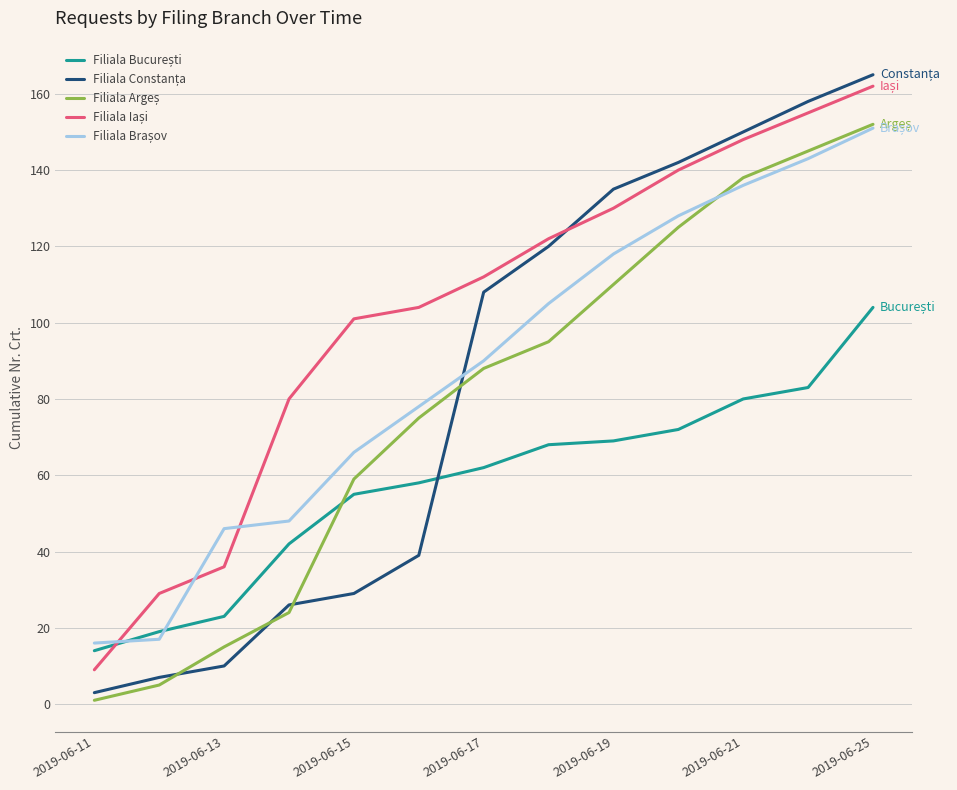

How many lines are shown in the chart?

5